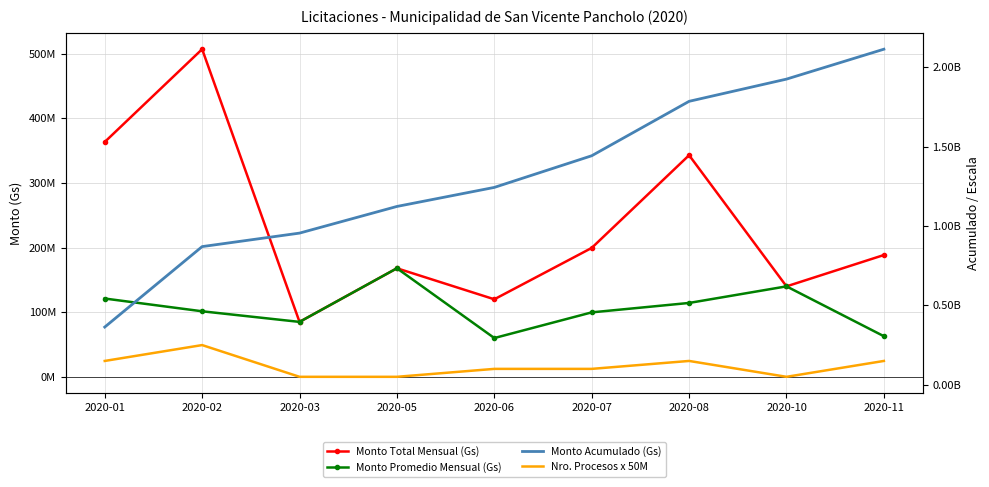

Where is Monto Acumulado (Gs) nearest to the value 1239057094?

2020-06